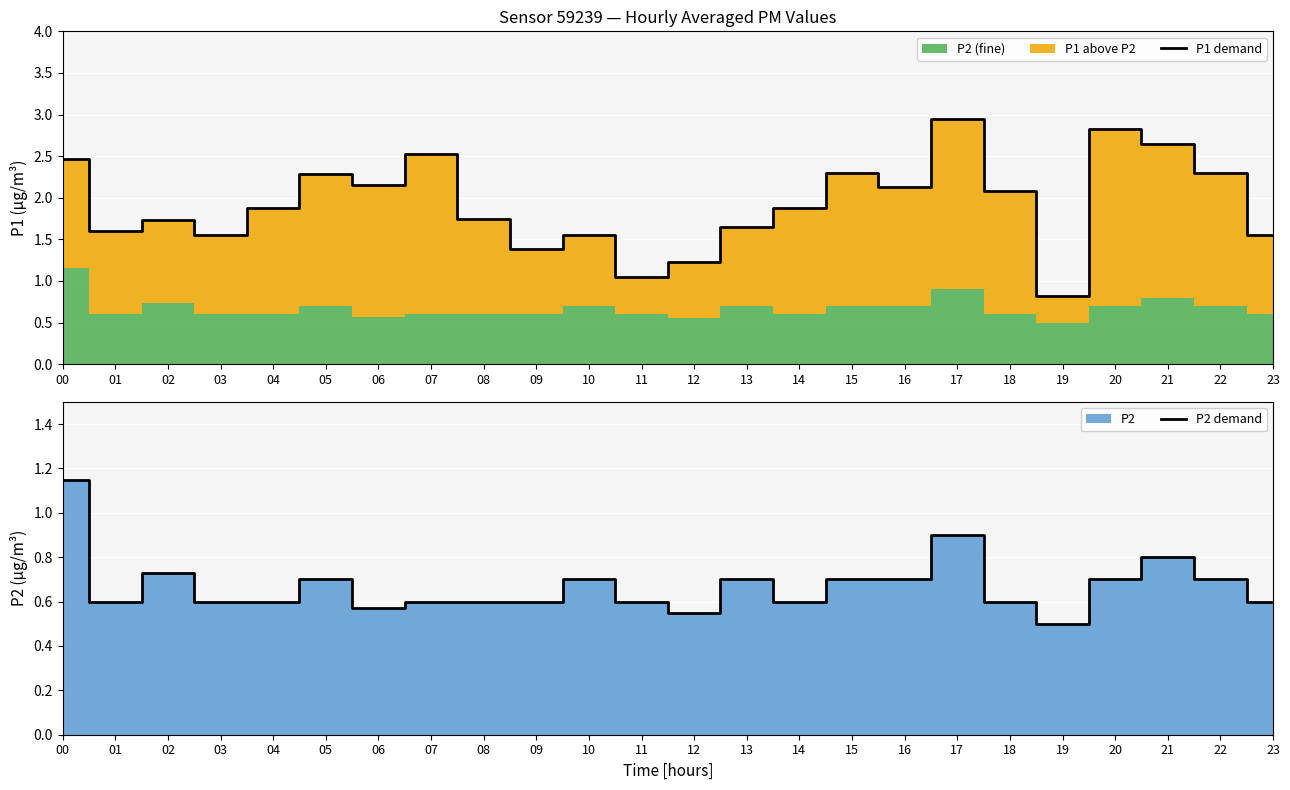

How many interior local valleys does the P2 demand series have?

5